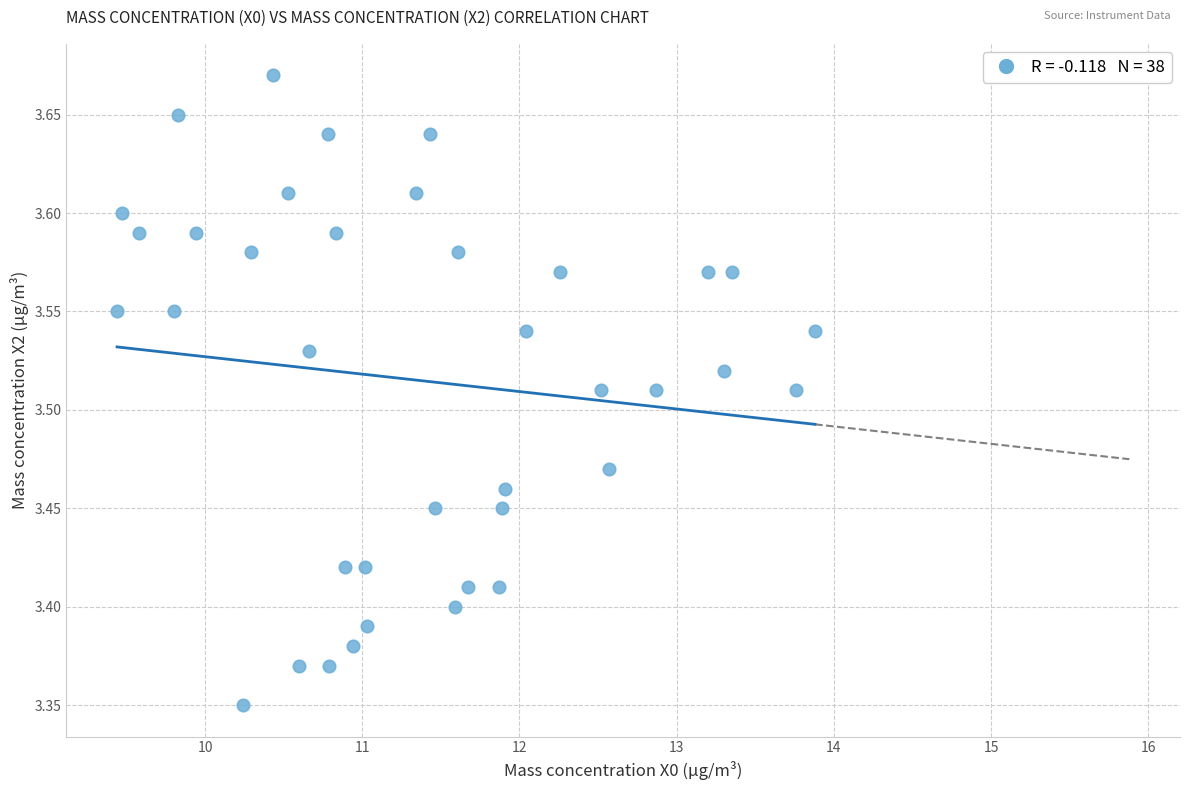

What is the range of Y values (max minus min)?

0.3